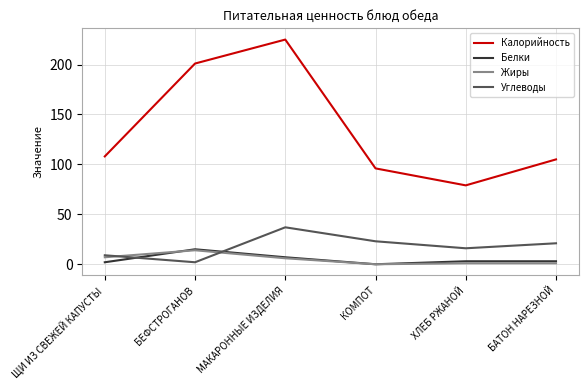

Between БЕФСТРОГАНОВ and КОМПОТ, which series saw the biggest shift?

Калорийность